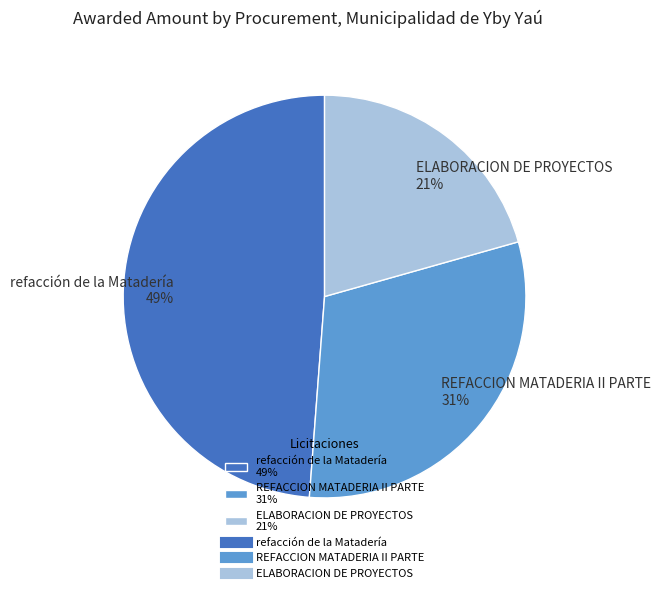

To the nearest percent, what is the combined percentage of REFACCION MATADERIA II PARTE and refacción de la Matadería?

79%